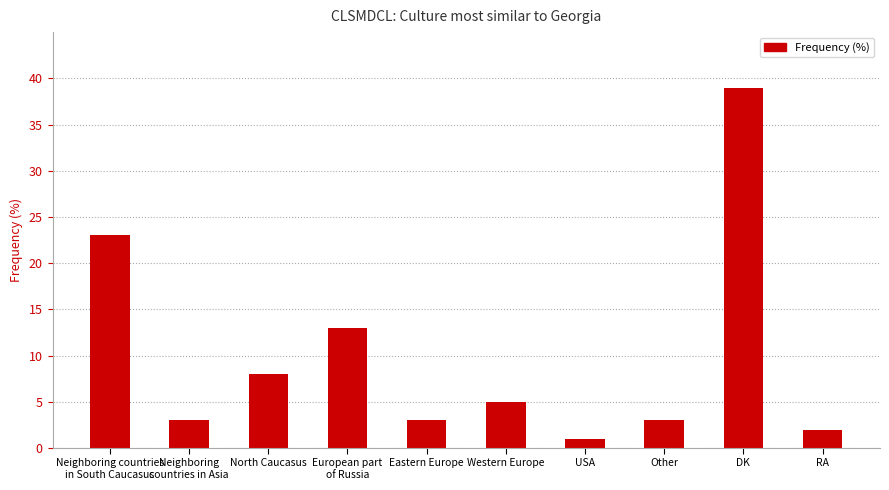

Is it true that the value at Western Europe is 8?

False